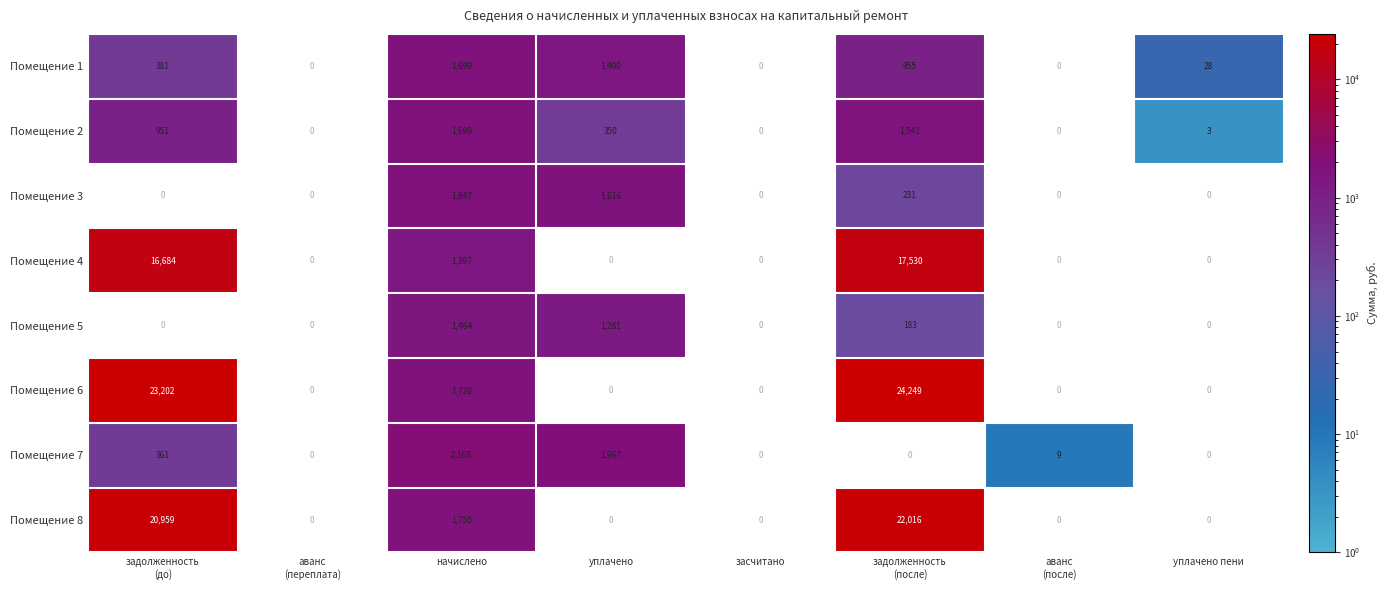

The value of Помещение 5 at начислено is 1464. True or false?

True